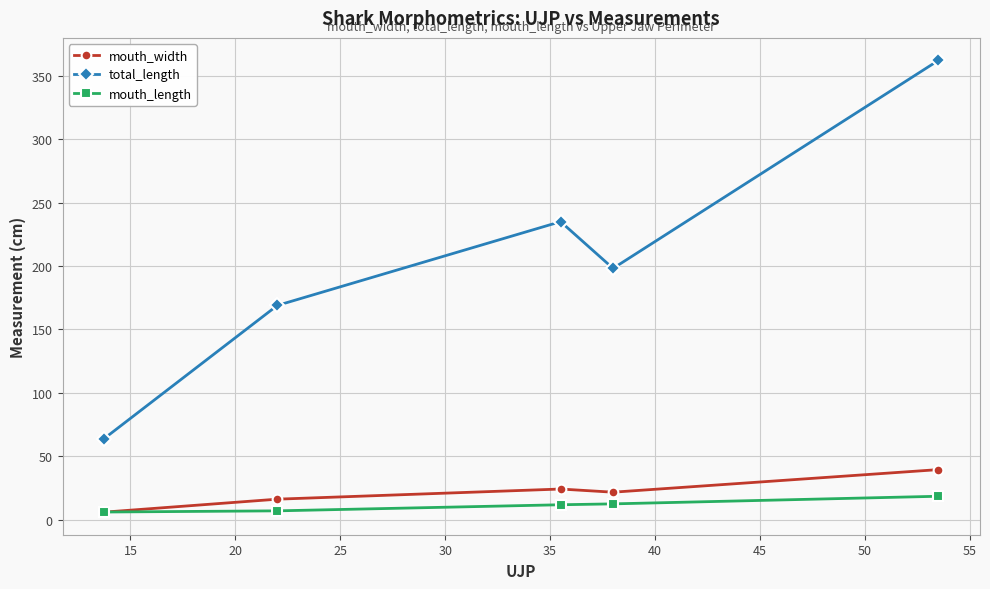

True or false: total_length and mouth_width intersect in this chart.

False